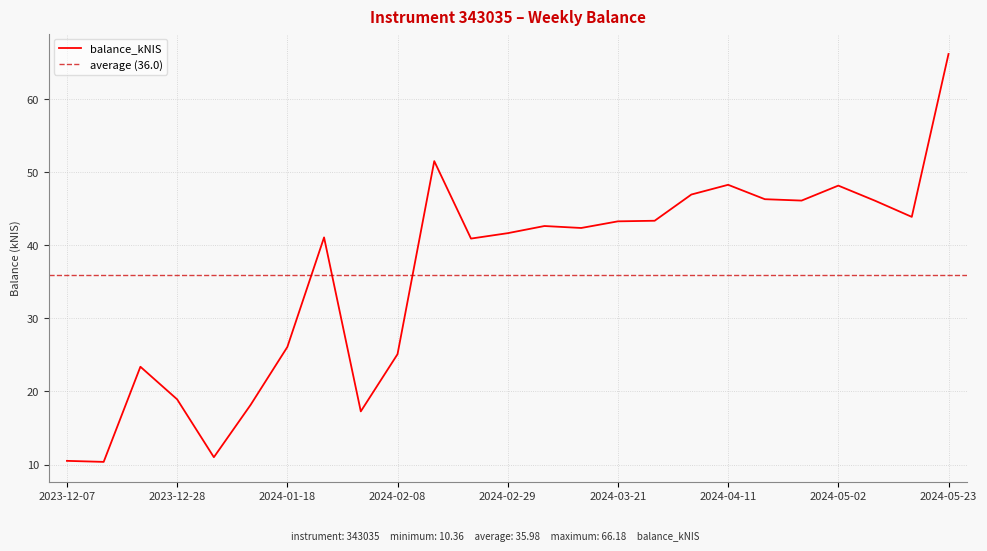

What is the greatest value displayed?

66.2